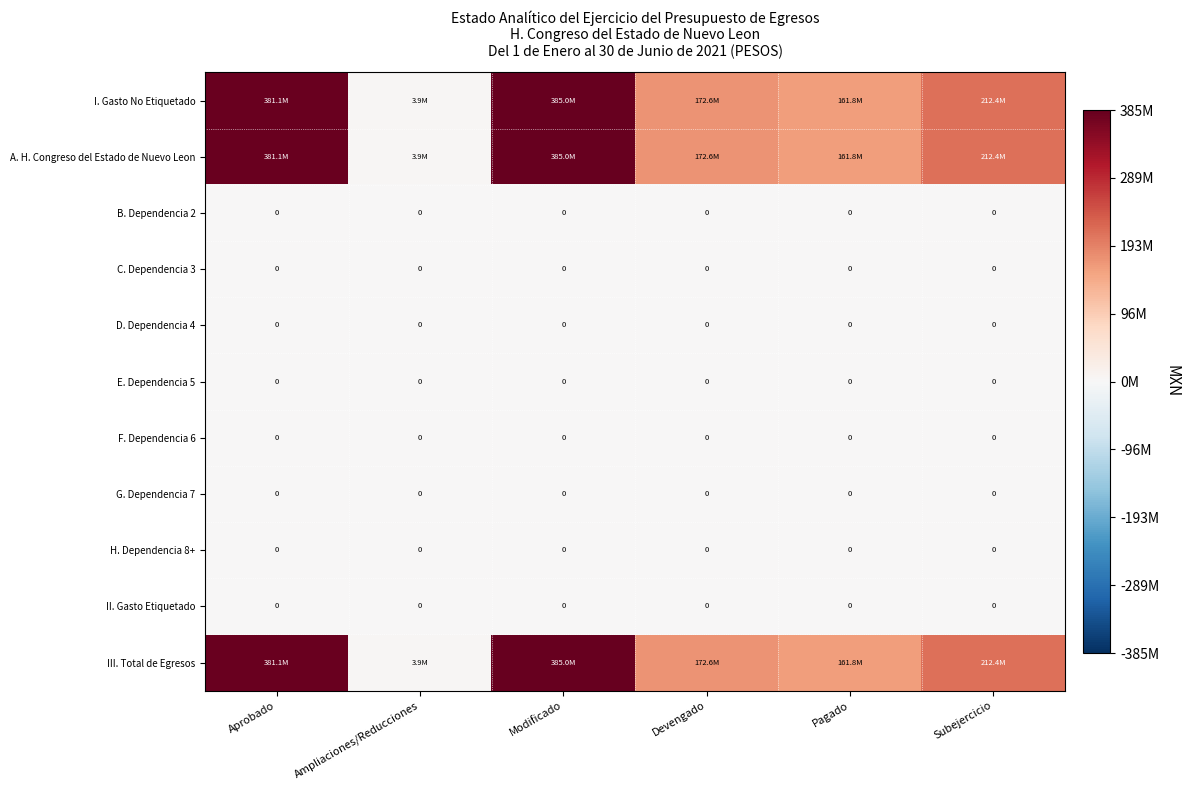

True or false: II. Gasto Etiquetado has a value of 0 at Ampliaciones/Reducciones.

True